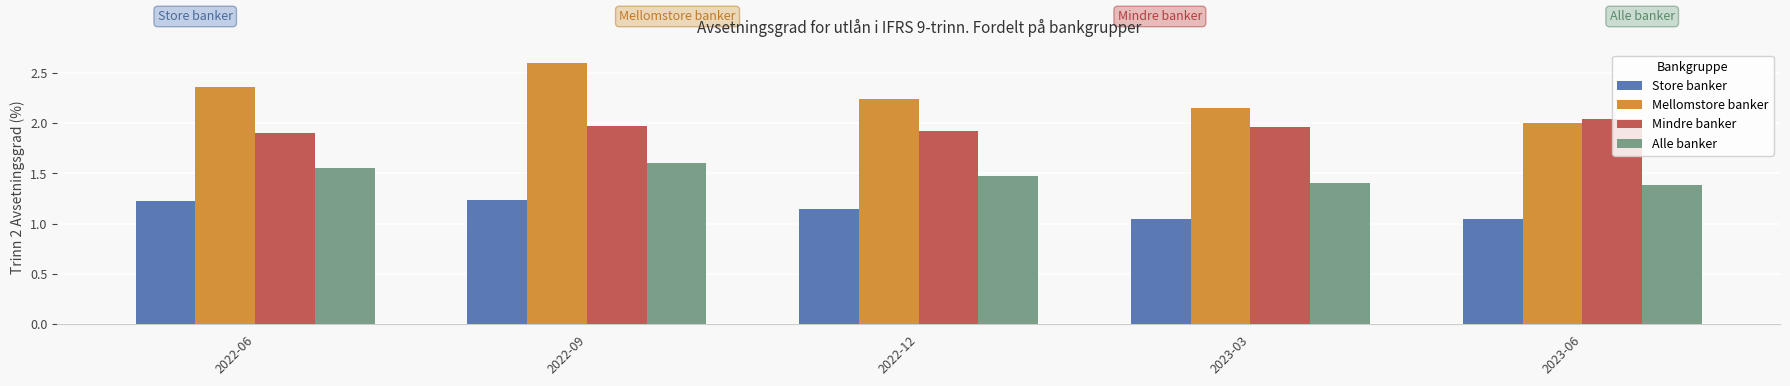

Which category has the highest value across all series?

2022-09